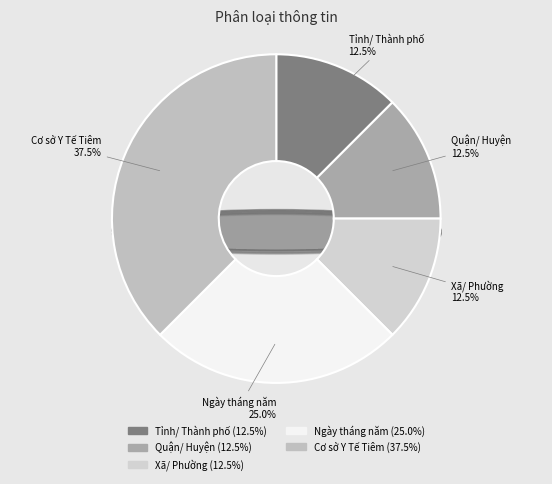

True or false: Ngày tháng năm accounts for 35% of the total.

False